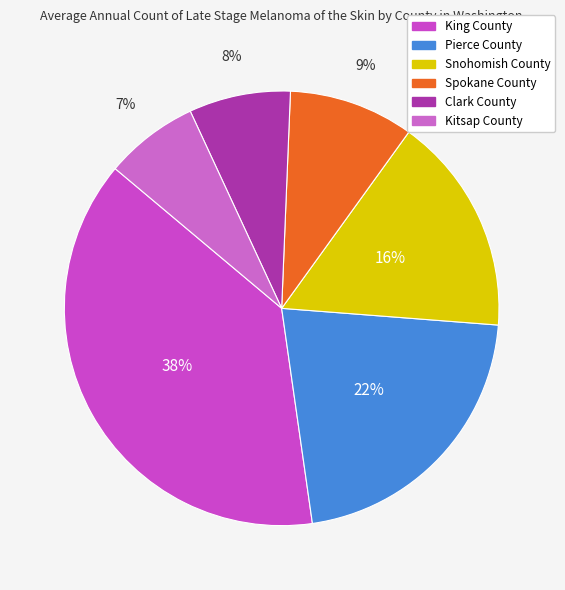

How many segments does this pie chart have?

6